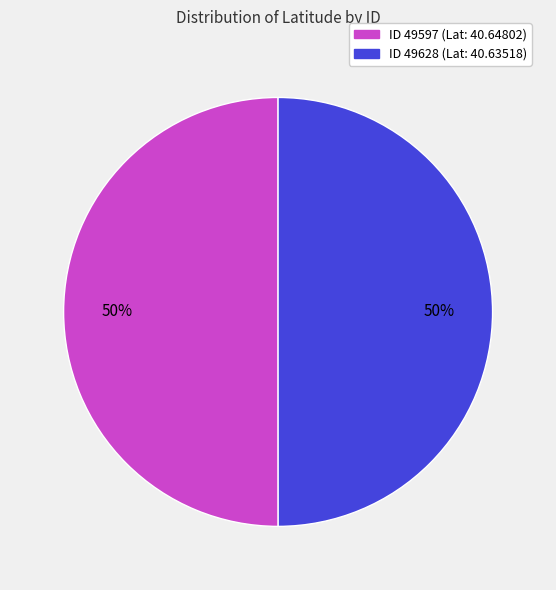

To the nearest percent, what is the average slice percentage?

50%